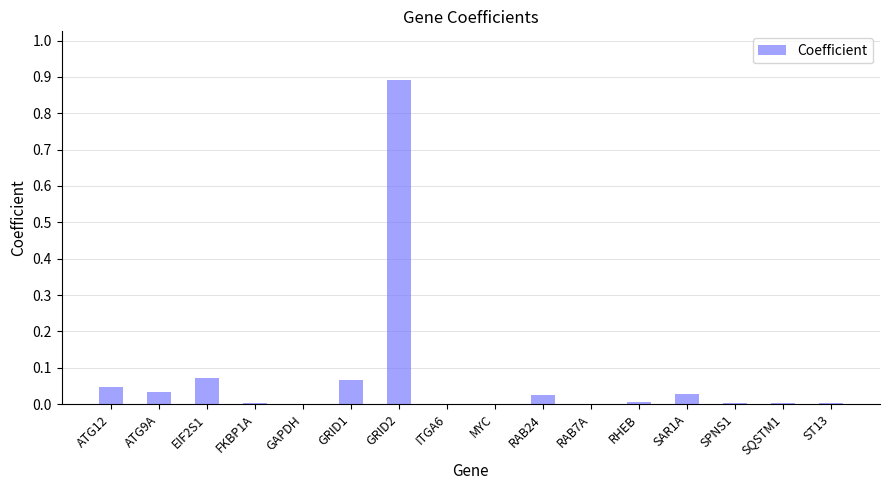

Which category has the highest value across all series?

GRID2